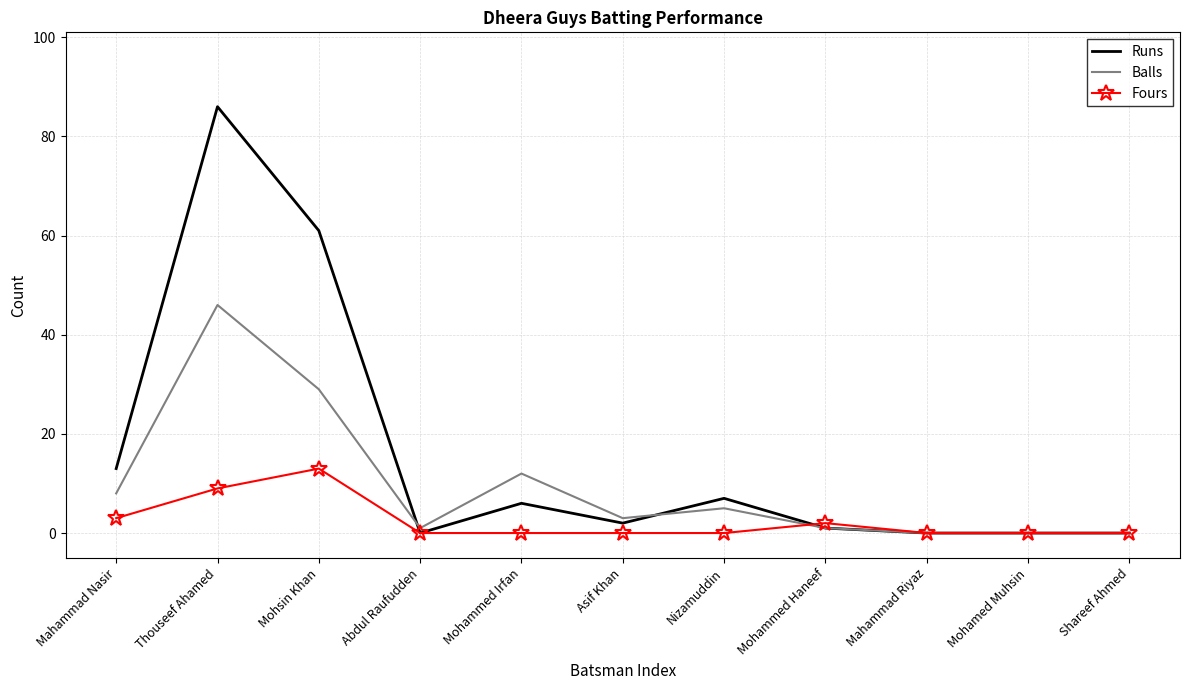

Which series has the widest spread of values?

Runs